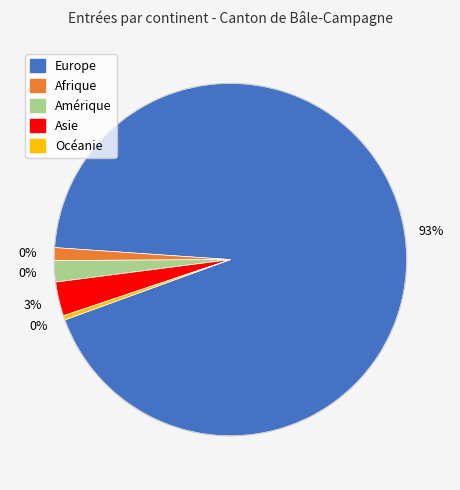

Which slice is the smallest?

Océanie